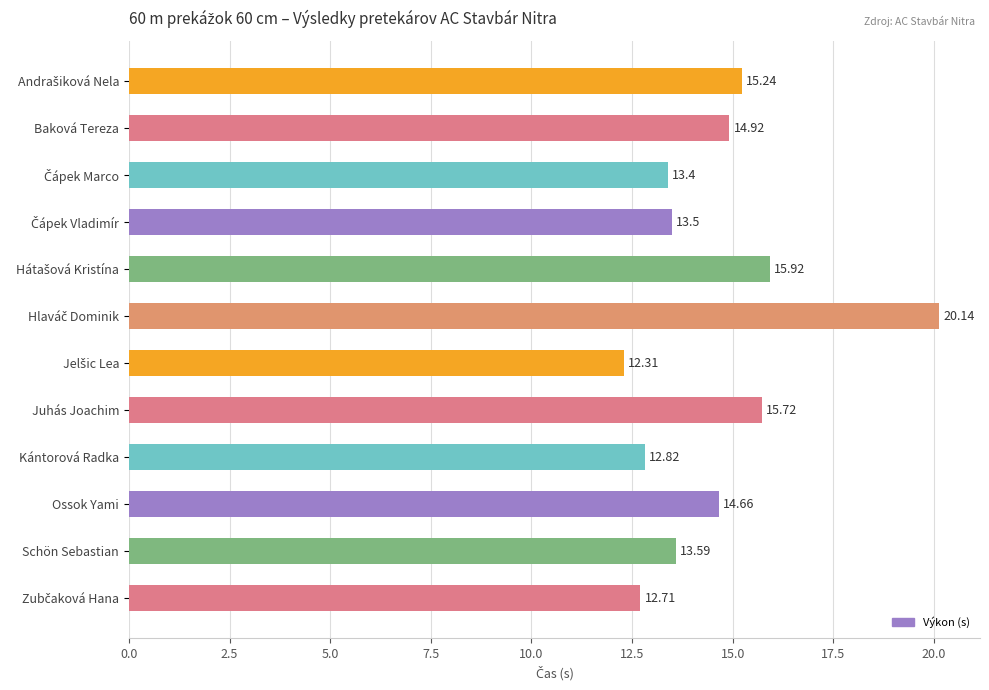

What is the average value?

14.6